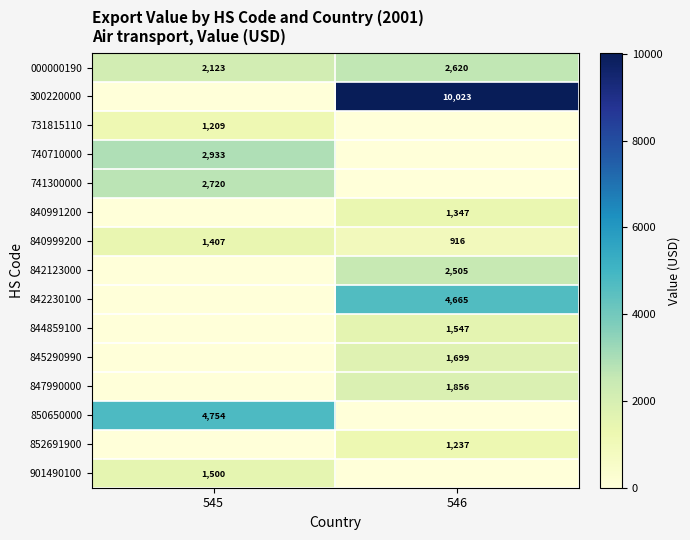

At which label does row_0 reach its peak?

546